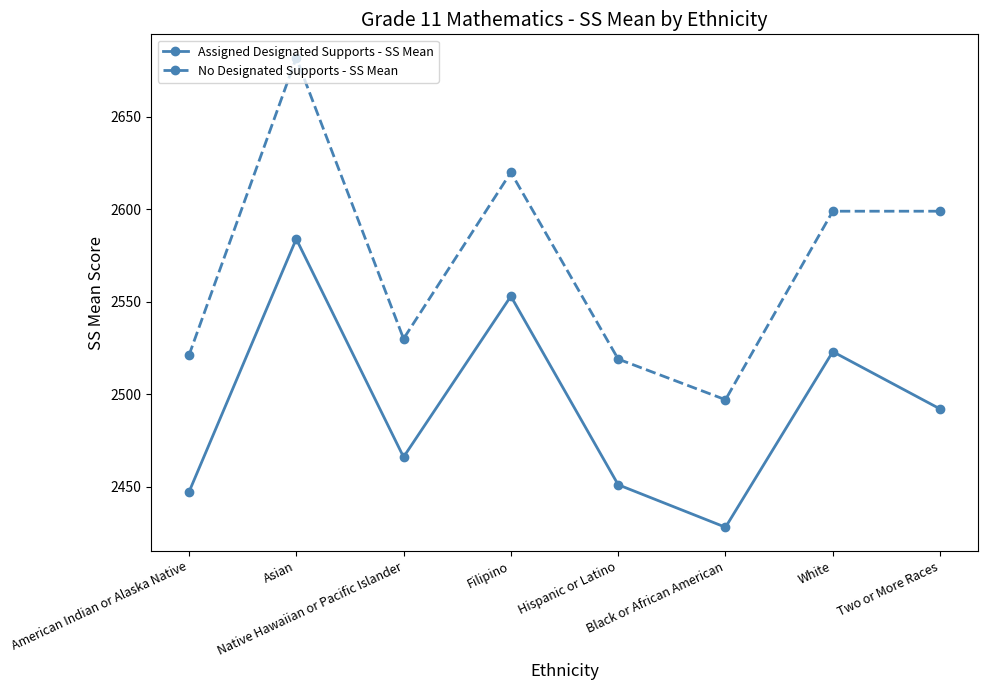

Which label corresponds to the smallest value in the chart?

Black or African American